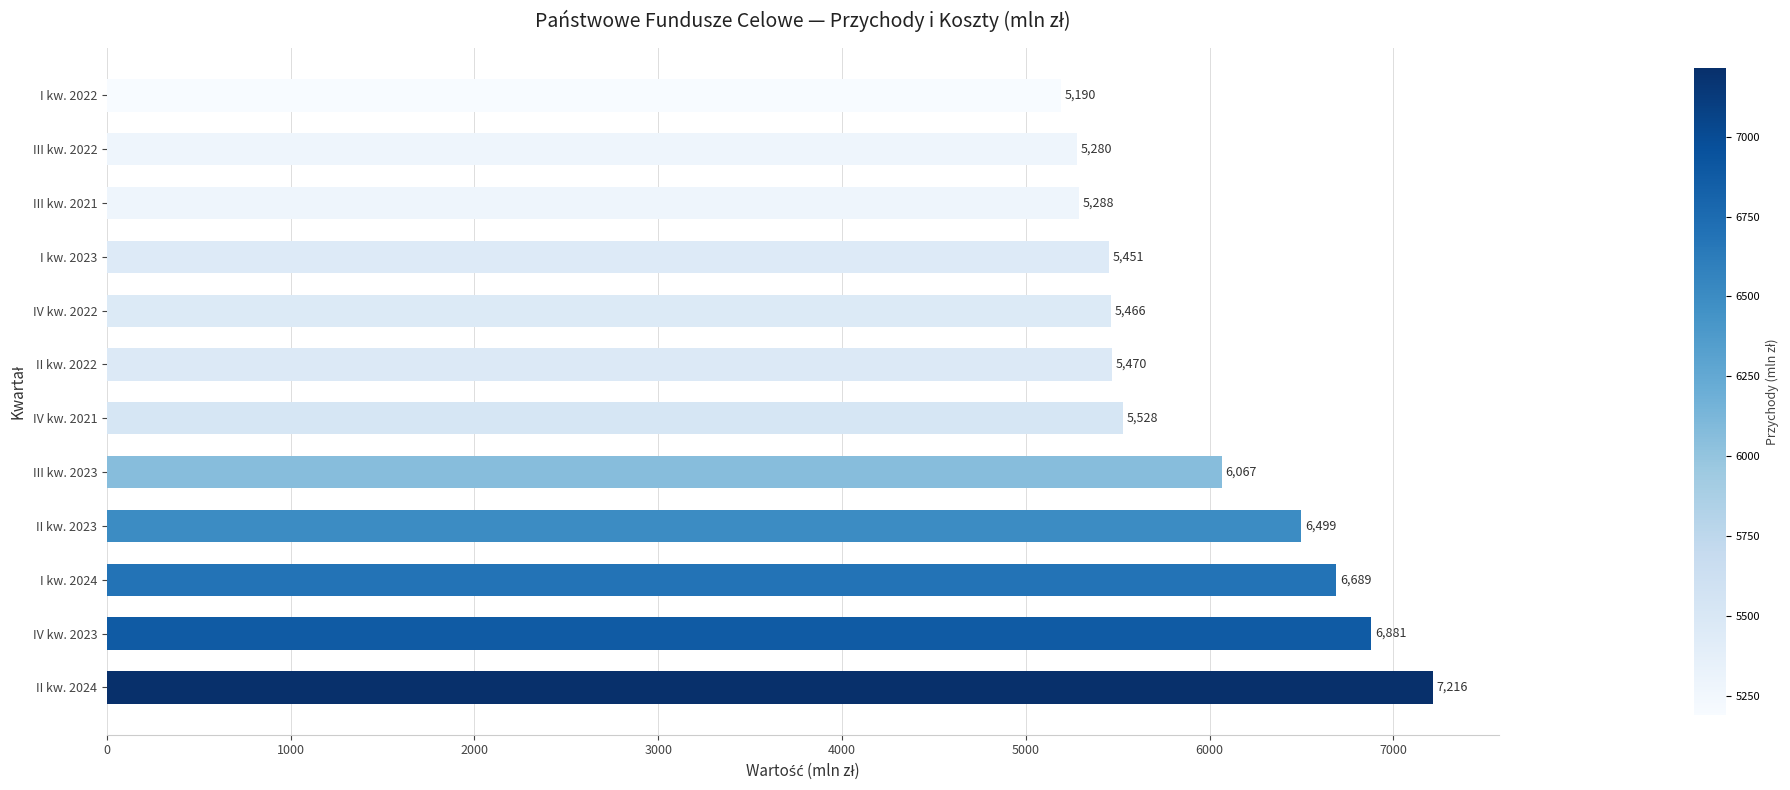

Is it true that the value at IV kw. 2023 is 10038.5?

False